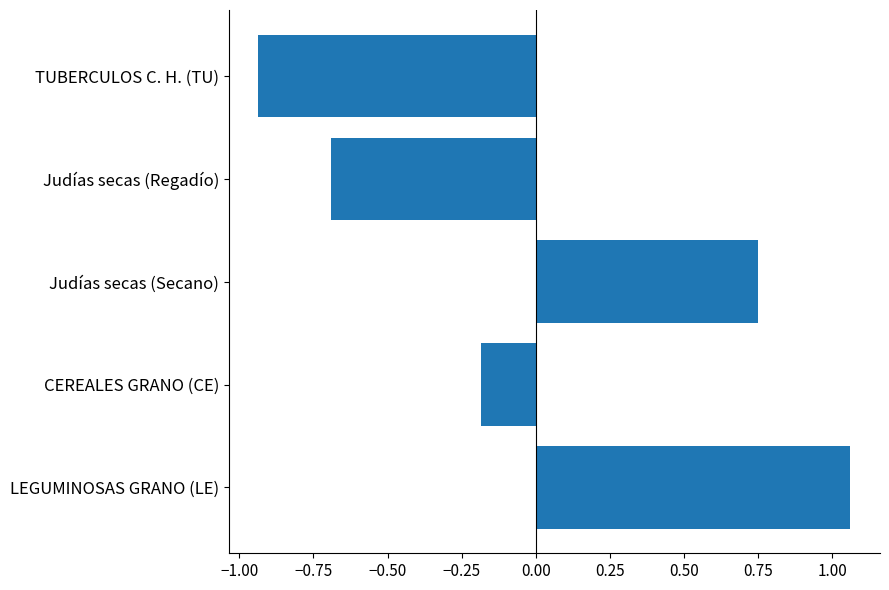

The value at Judías secas (Secano) is 0.5. True or false?

False